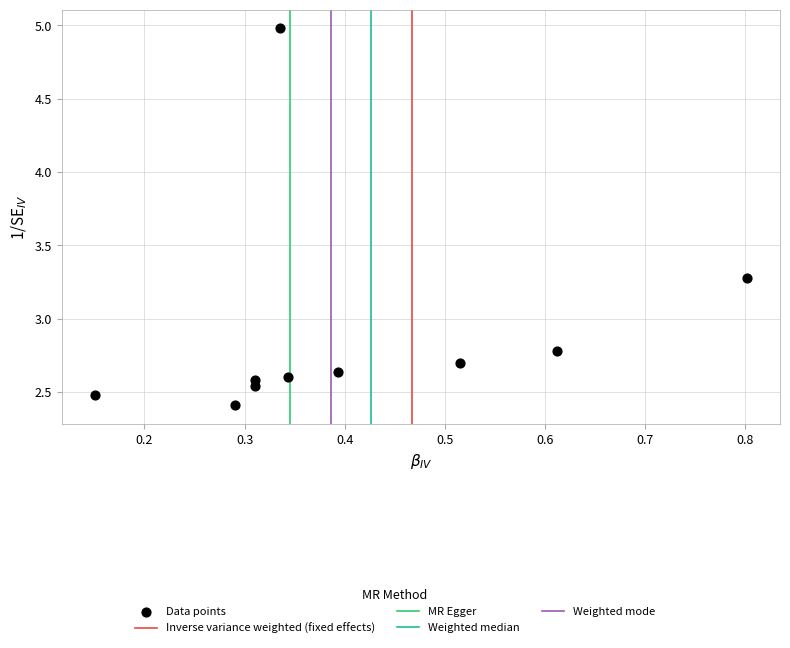

What is the range of X values (max minus min)?

0.7